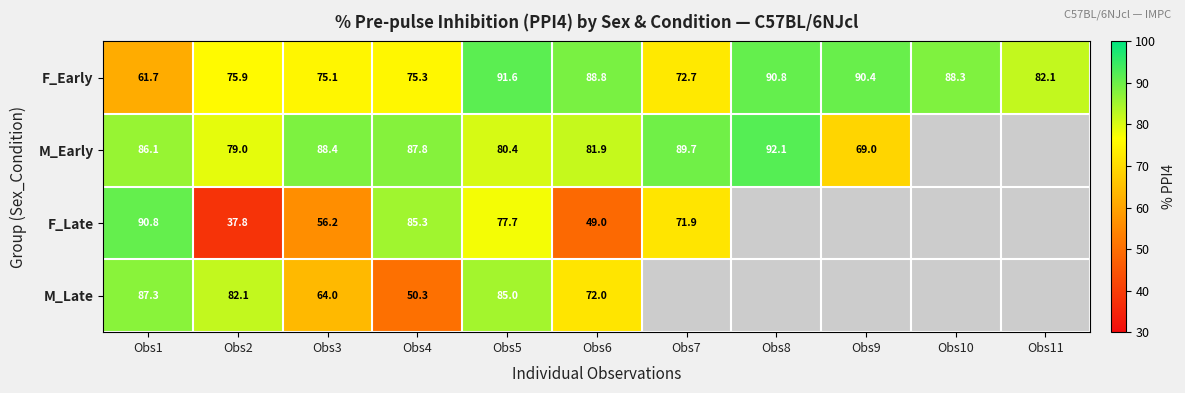

Where is F_Early nearest to the value 76?

Obs2